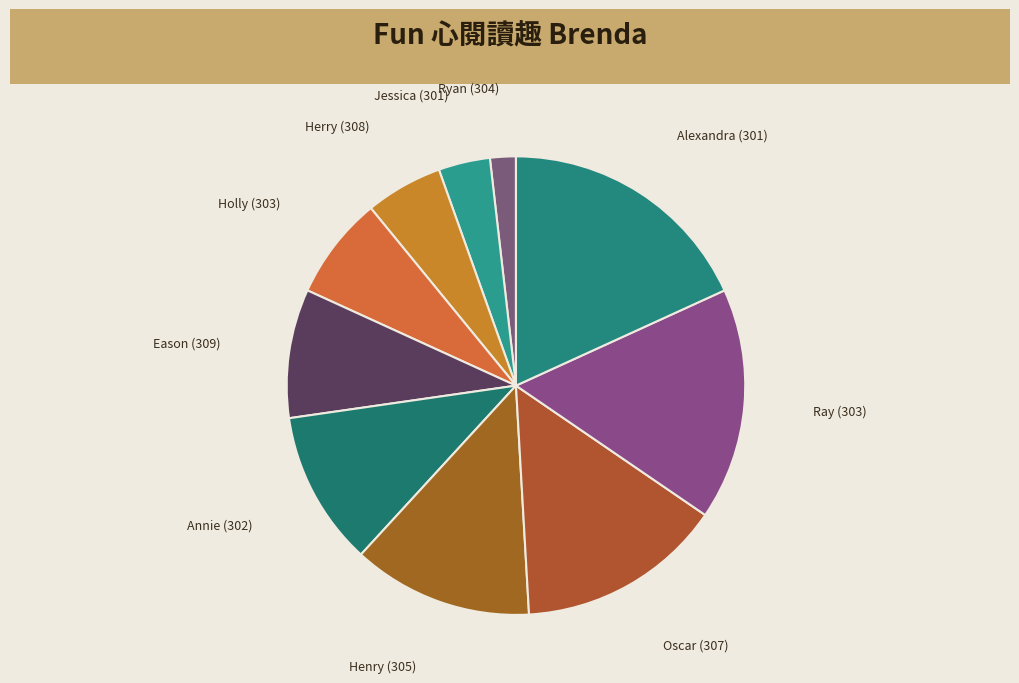

Which has a higher value, Ray (303) or Henry (305)?

Ray (303)